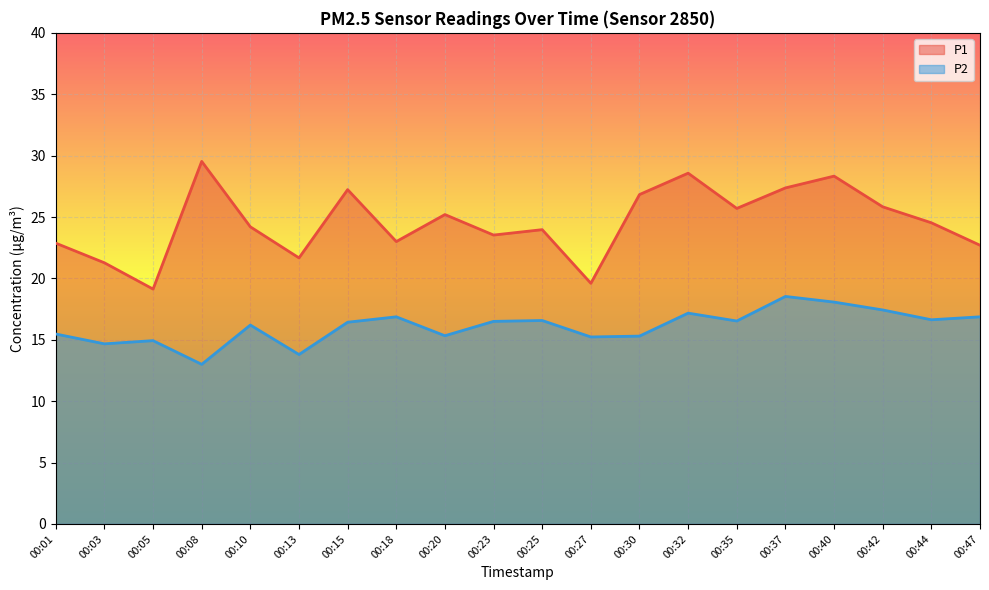

What is the difference between the maximum and minimum values in the P1 series?

10.4